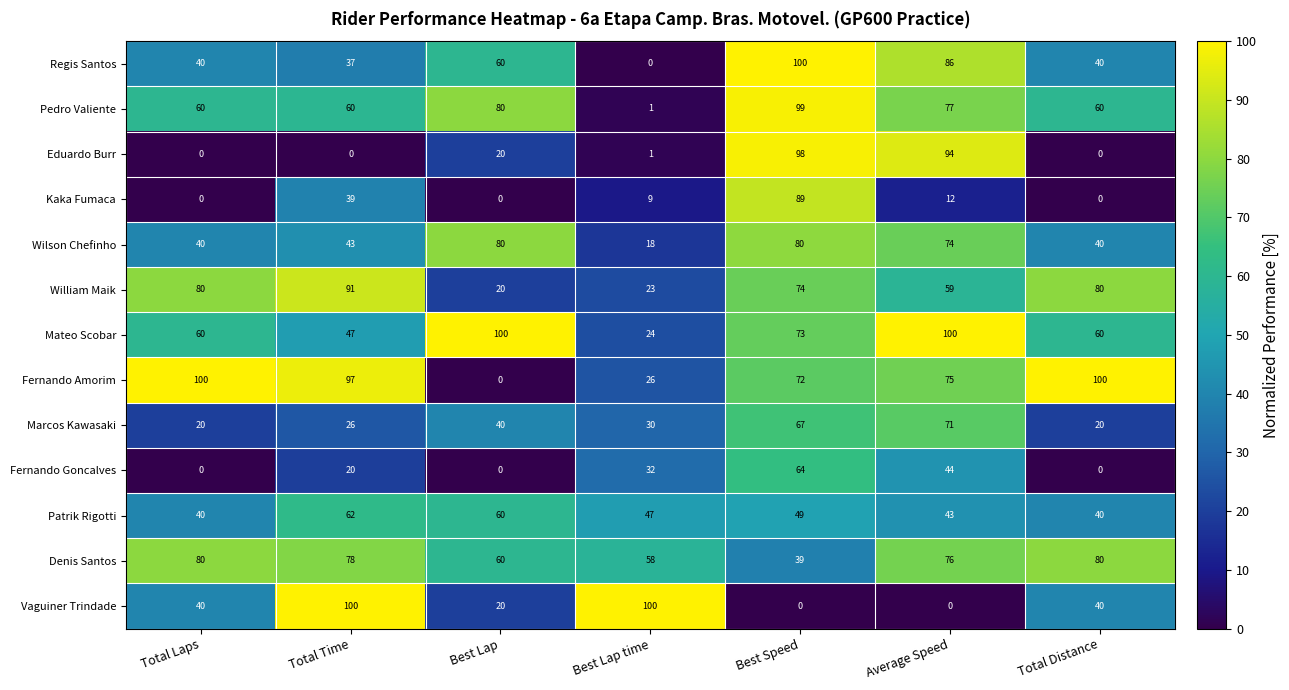

At which category is the sum across all series the highest?

Best Speed